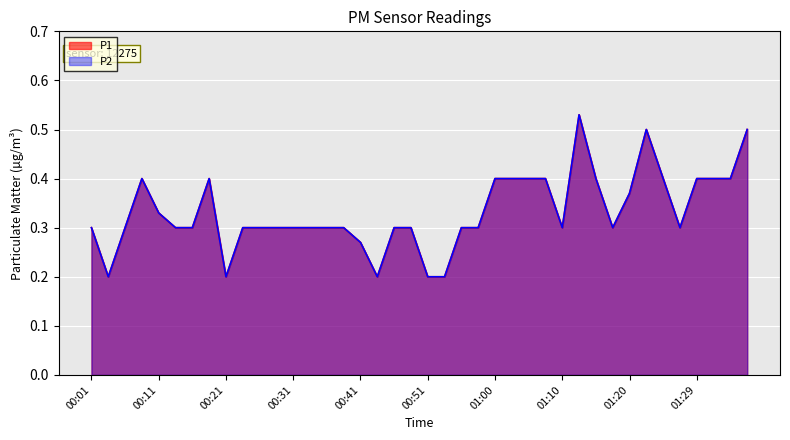

Is it true that P2 equals 0.4 at 01:00?

True